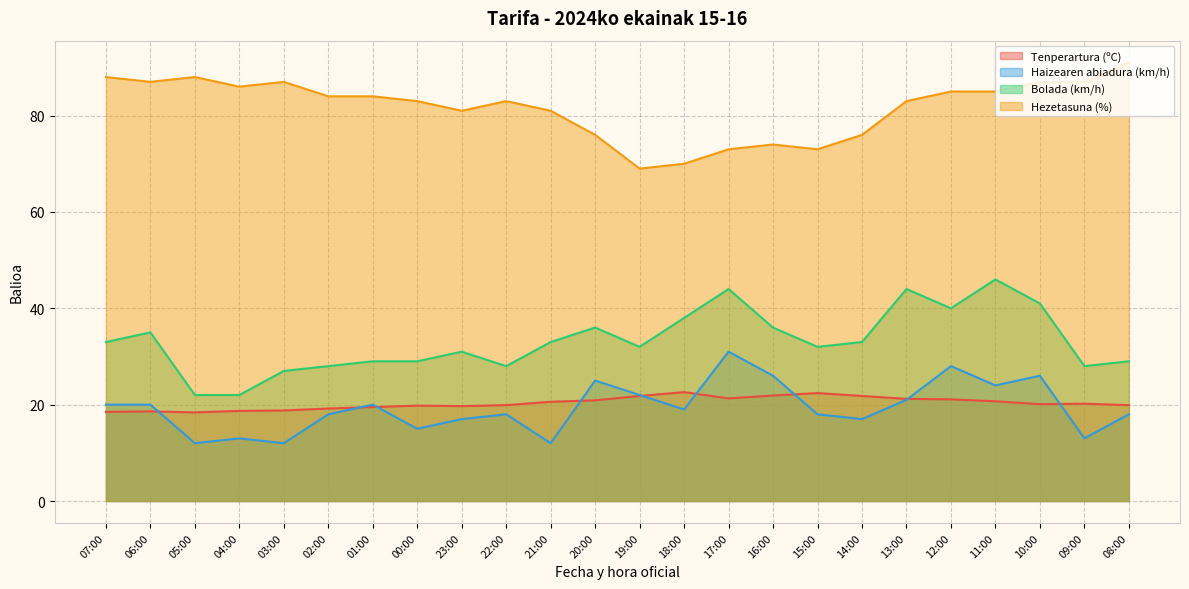

True or false: Hezetasuna (%) and Bolada (km/h) intersect in this chart.

False